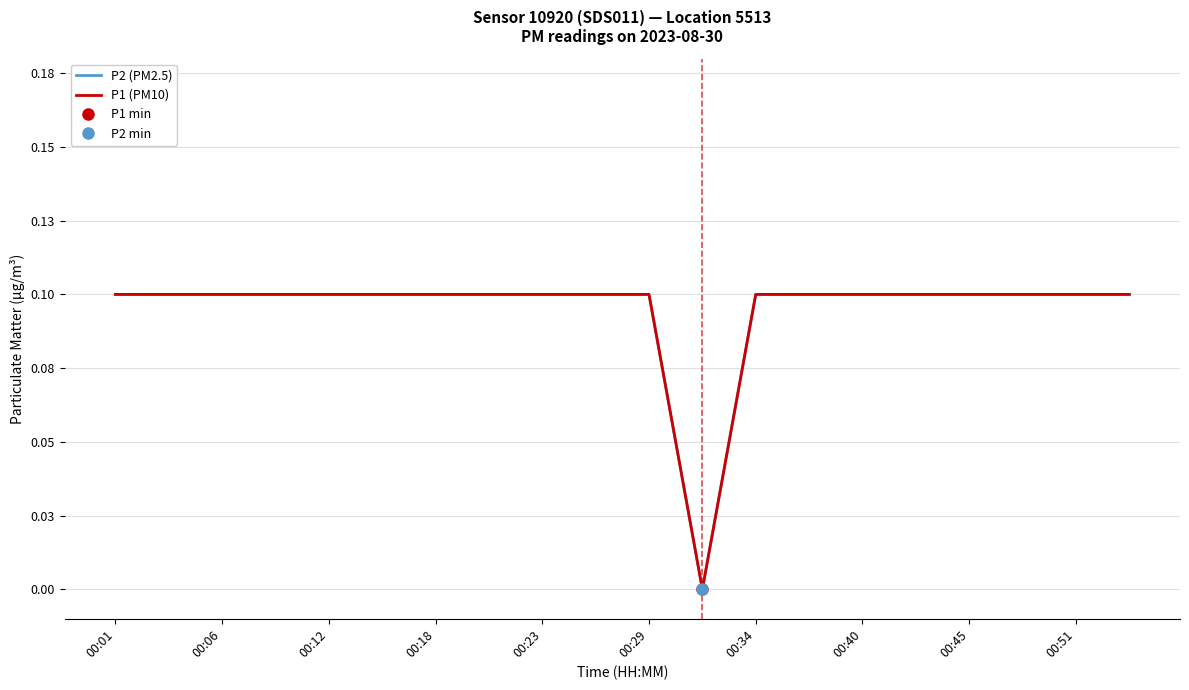

Does the chart display data point markers on the line(s)?

No